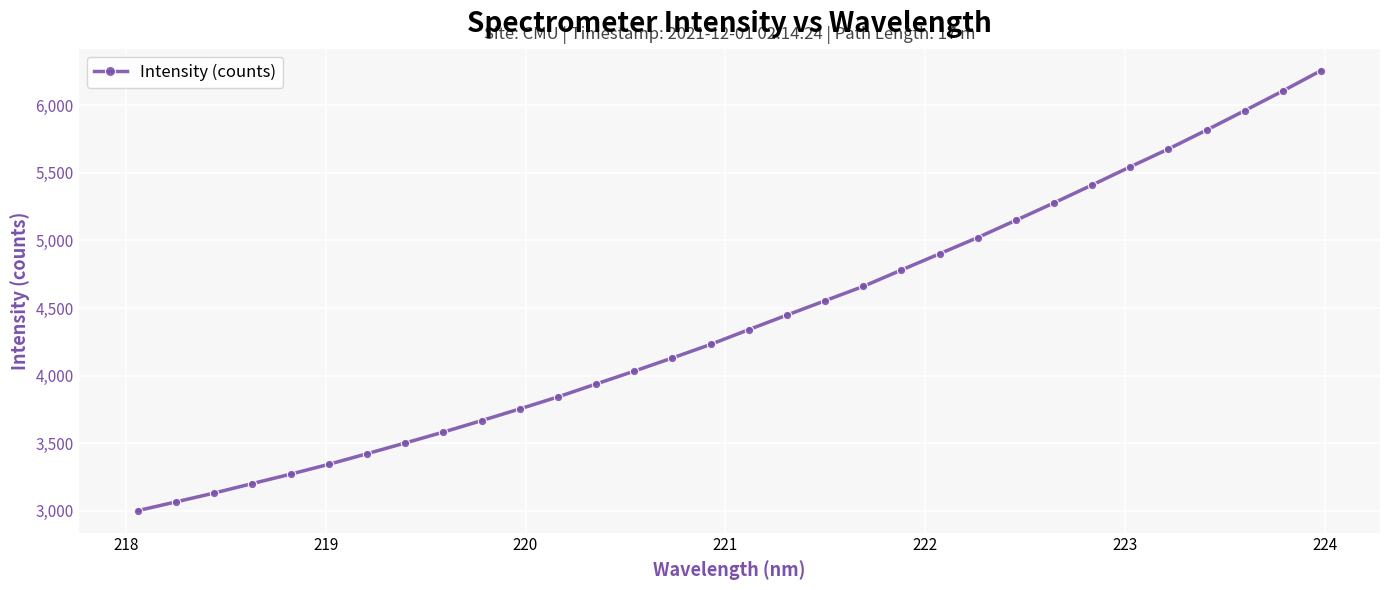

What is the difference between the maximum and minimum values?

3255.7